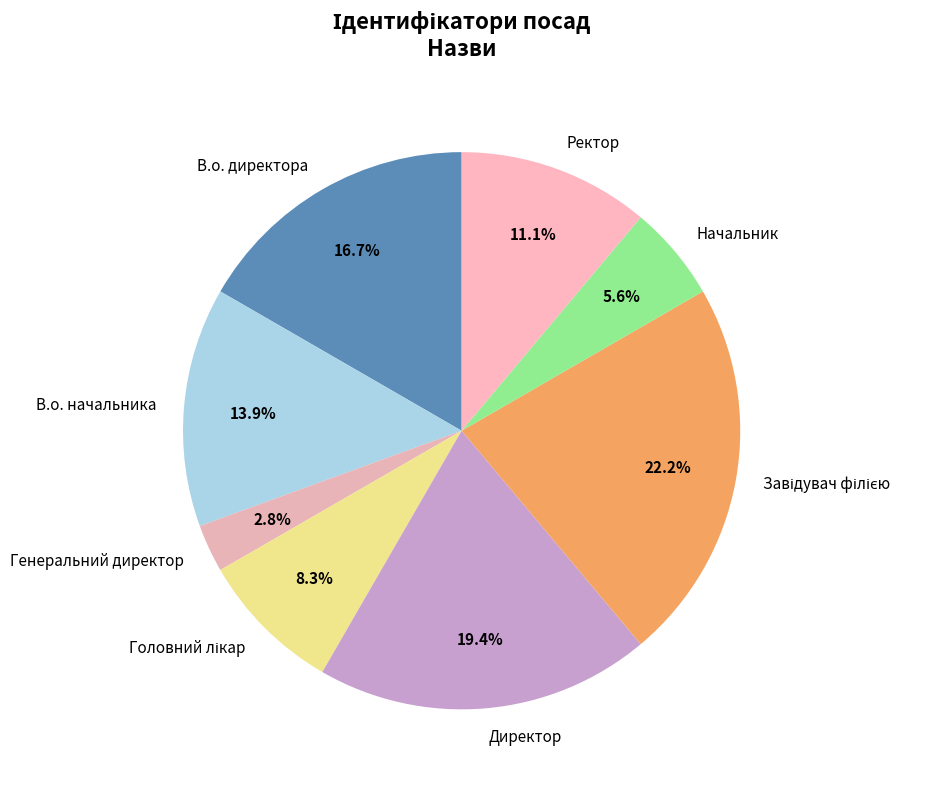

What portion of the pie excludes Директор?

80.6%